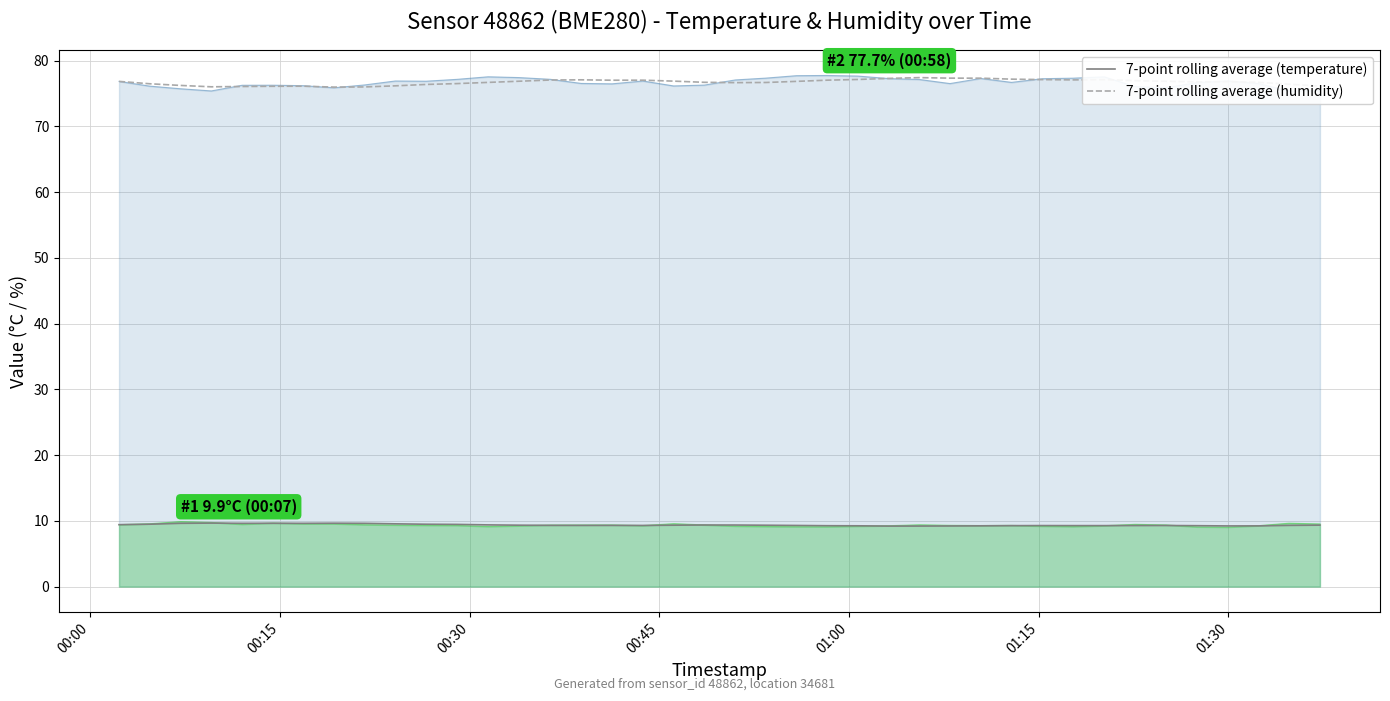

At how many categories does at least one series exceed 70?

40